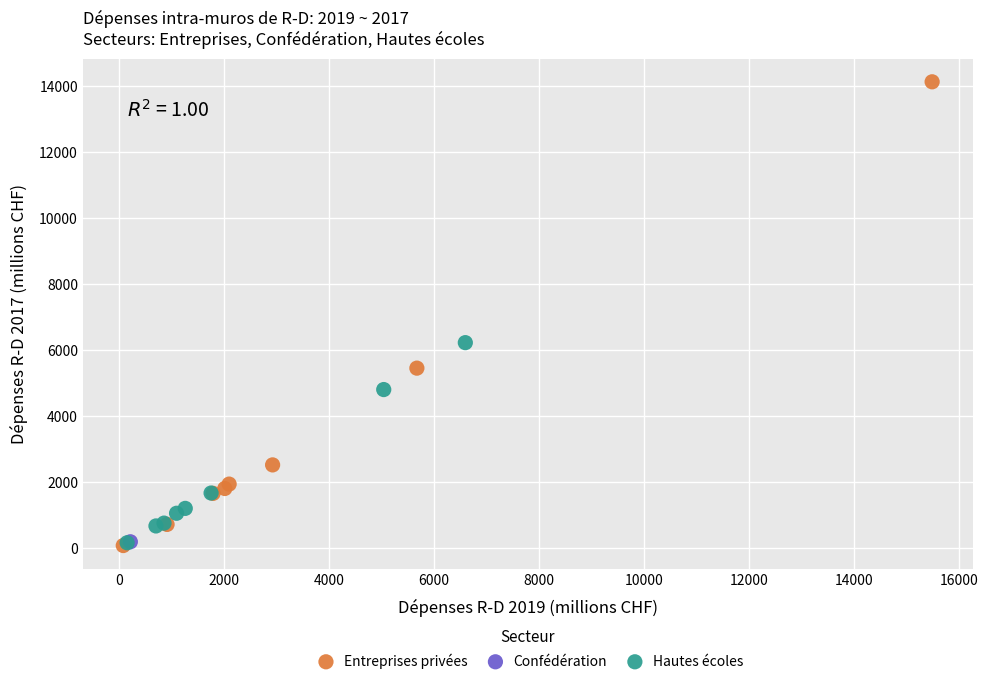

What are all the series names shown in the legend?

Entreprises privées, Confédération, Hautes écoles